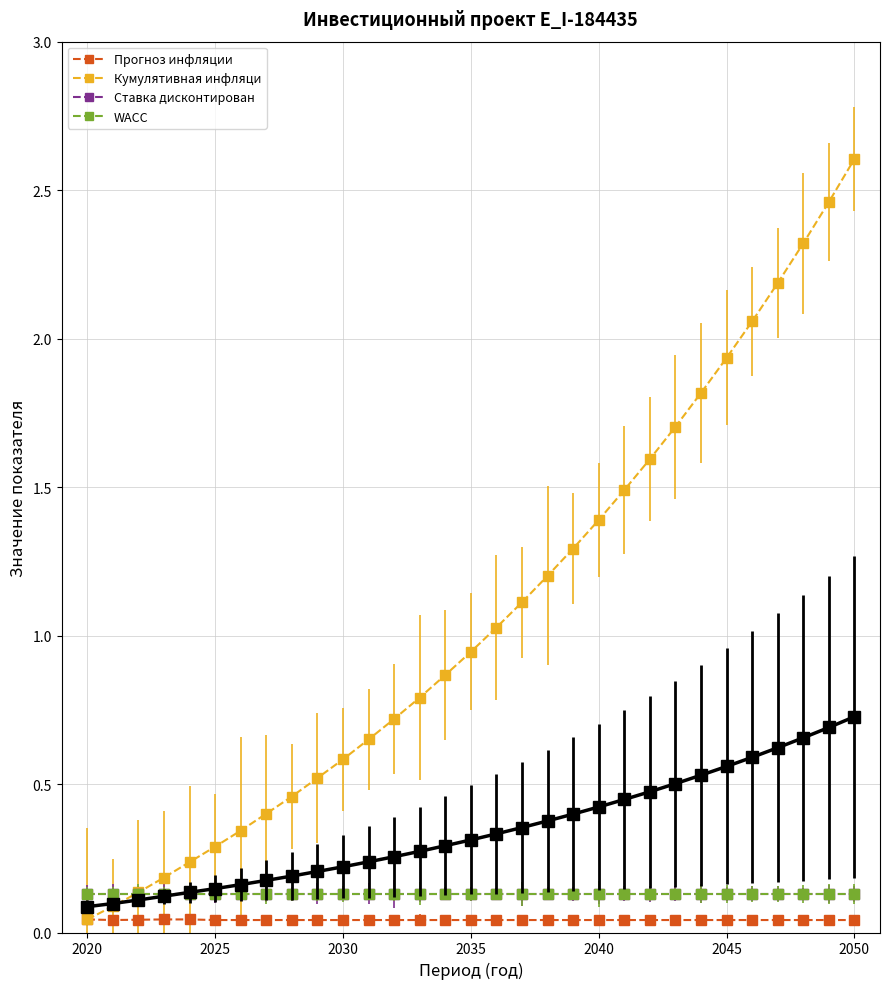

Is this an area chart (filled region under the line)?

No